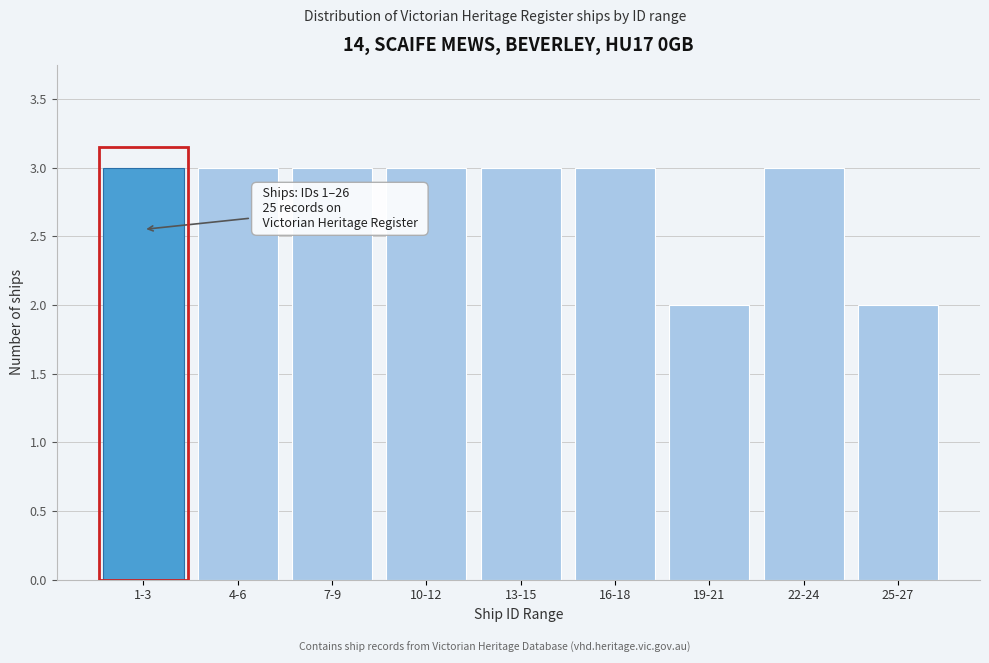

Reading left to right, what are all the values shown in this chart?

1-3=3	4-6=3	7-9=3	10-12=3	13-15=3	16-18=3	19-21=2	22-24=3	25-27=2